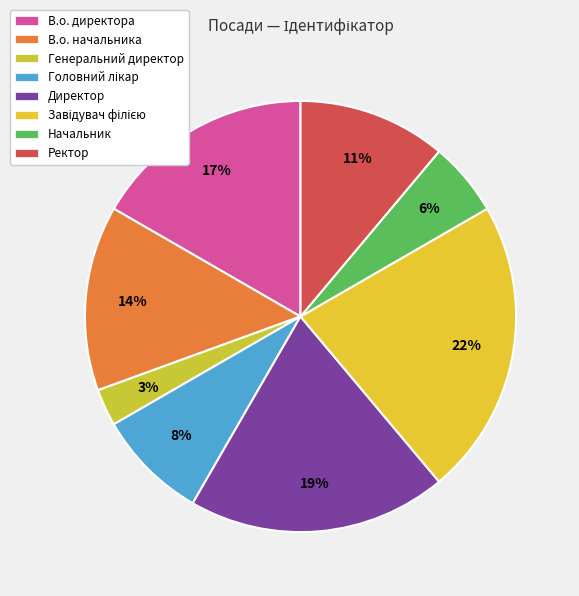

How many slices are in this pie chart?

8